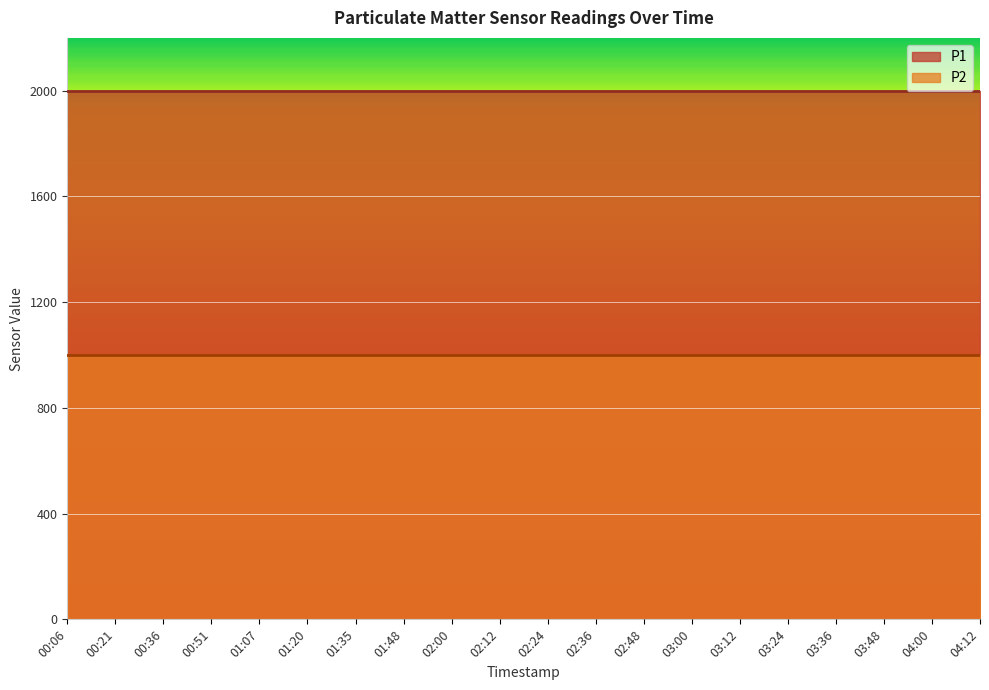

True or false: P1 has more than 1 points higher than both neighbors.

False